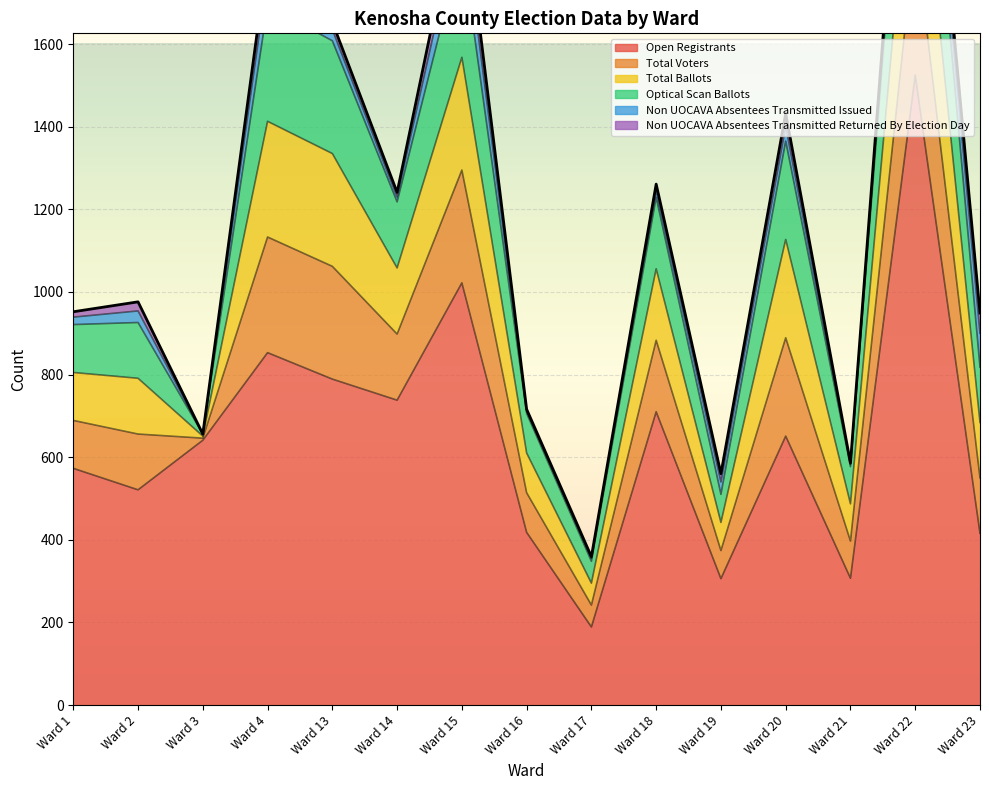

Where is the first local minimum for Optical Scan Ballots?

Ward 3